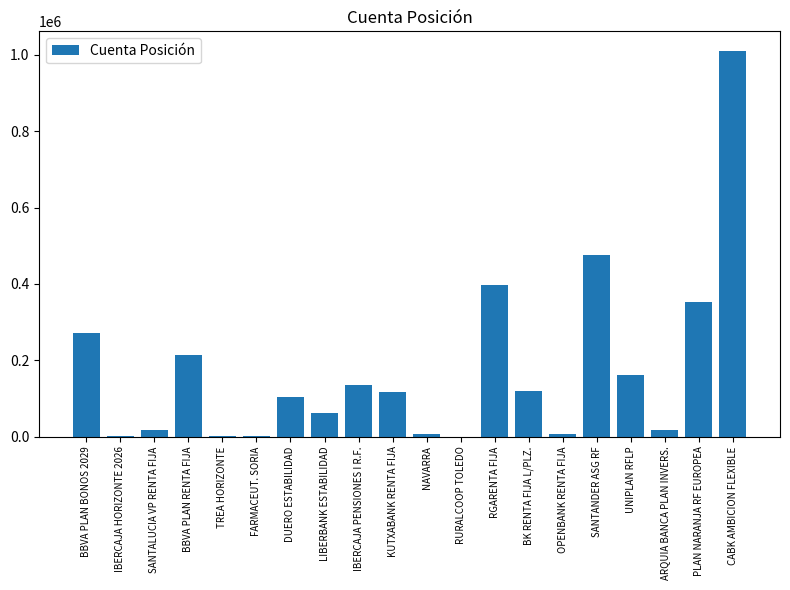

Between UNIPLAN RFLP and CABK AMBICION FLEXIBLE, which is larger?

CABK AMBICION FLEXIBLE